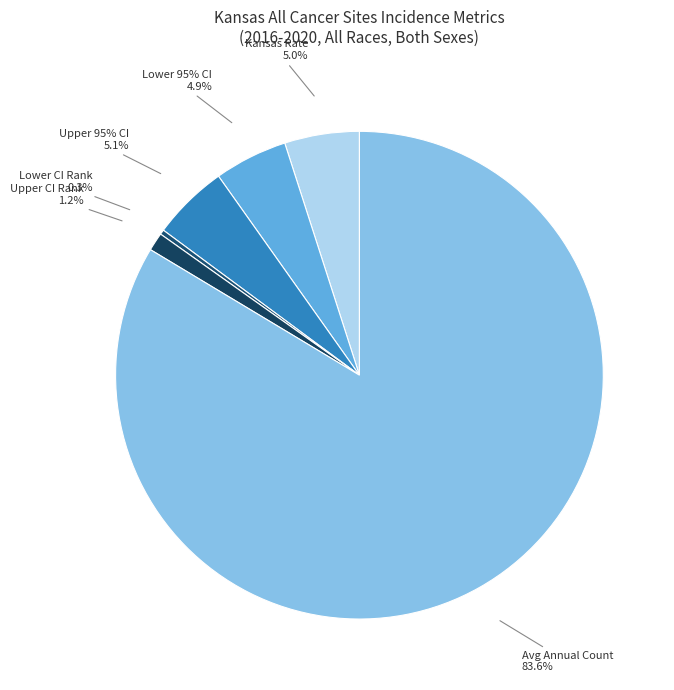

Which category has the biggest portion of the pie?

Avg Annual Count